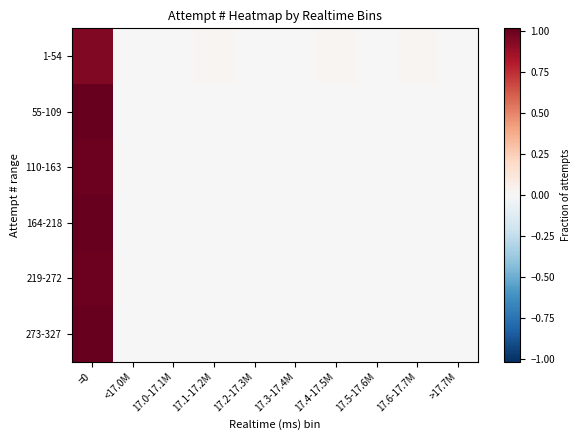

Reading left to right, transcribe all the data shown in this chart.

1-54: =0=0.9	<17.0M=0.0	17.0-17.1M=0.0	17.1-17.2M=0.0	17.2-17.3M=0.0	17.3-17.4M=0.0	17.4-17.5M=0.0	17.5-17.6M=0.0	17.6-17.7M=0.0	>17.7M=0.0
55-109: =0=1.0	<17.0M=0.0	17.0-17.1M=0.0	17.1-17.2M=0.0	17.2-17.3M=0.0	17.3-17.4M=0.0	17.4-17.5M=0.0	17.5-17.6M=0.0	17.6-17.7M=0.0	>17.7M=0.0
110-163: =0=1.0	<17.0M=0.0	17.0-17.1M=0.0	17.1-17.2M=0.0	17.2-17.3M=0.0	17.3-17.4M=0.0	17.4-17.5M=0.0	17.5-17.6M=0.0	17.6-17.7M=0.0	>17.7M=0.0
164-218: =0=1.0	<17.0M=0.0	17.0-17.1M=0.0	17.1-17.2M=0.0	17.2-17.3M=0.0	17.3-17.4M=0.0	17.4-17.5M=0.0	17.5-17.6M=0.0	17.6-17.7M=0.0	>17.7M=0.0
219-272: =0=1.0	<17.0M=0.0	17.0-17.1M=0.0	17.1-17.2M=0.0	17.2-17.3M=0.0	17.3-17.4M=0.0	17.4-17.5M=0.0	17.5-17.6M=0.0	17.6-17.7M=0.0	>17.7M=0.0
273-327: =0=1.0	<17.0M=0.0	17.0-17.1M=0.0	17.1-17.2M=0.0	17.2-17.3M=0.0	17.3-17.4M=0.0	17.4-17.5M=0.0	17.5-17.6M=0.0	17.6-17.7M=0.0	>17.7M=0.0